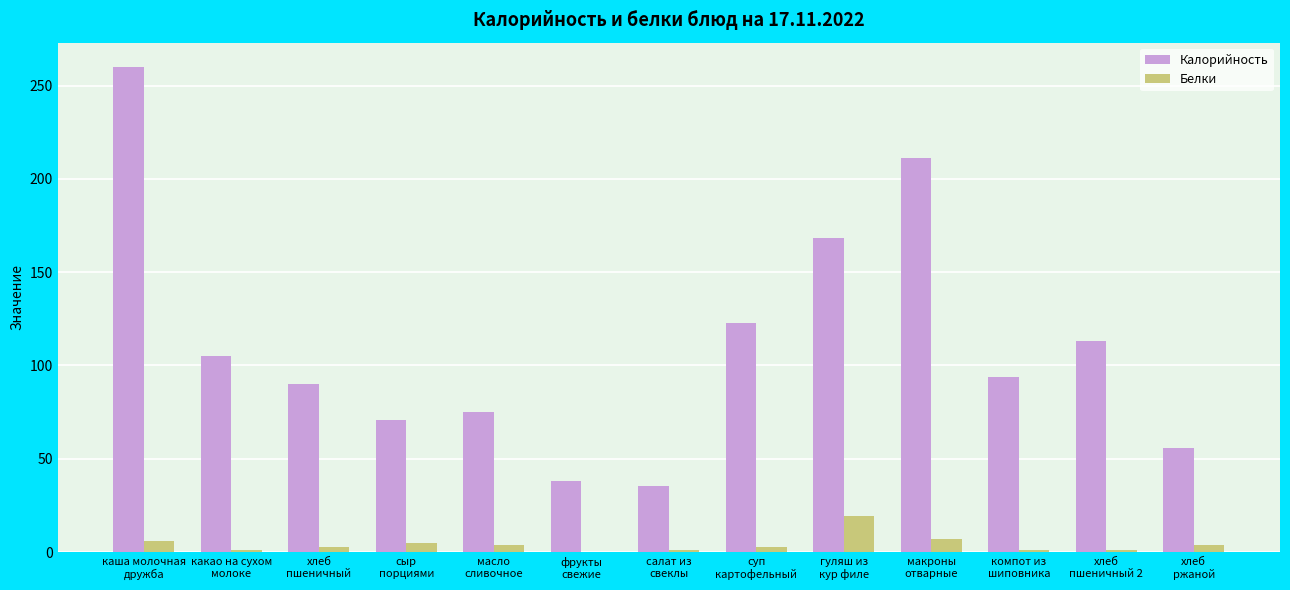

The Белки series shows 19.6 at гуляш из
кур филе. True or false?

True